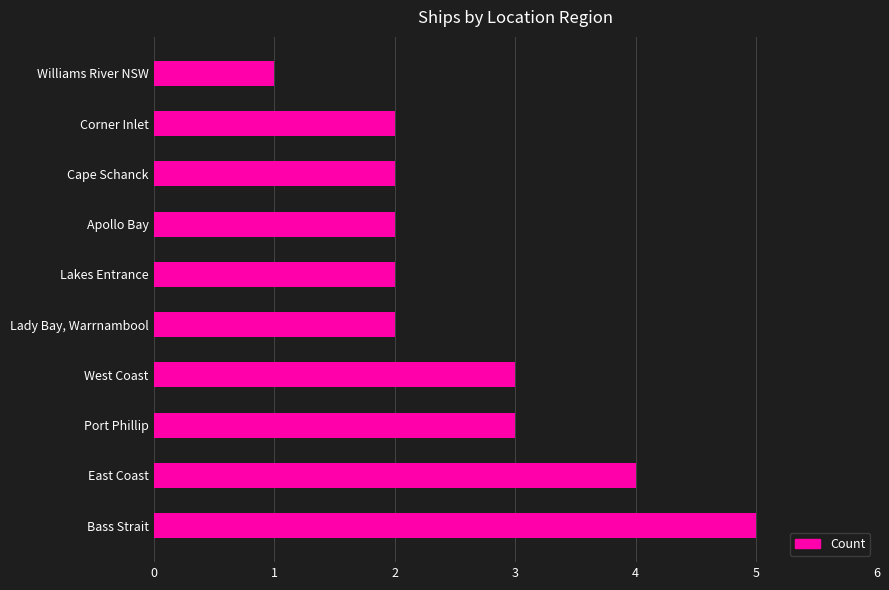

What is the minimum value shown in the chart?

1